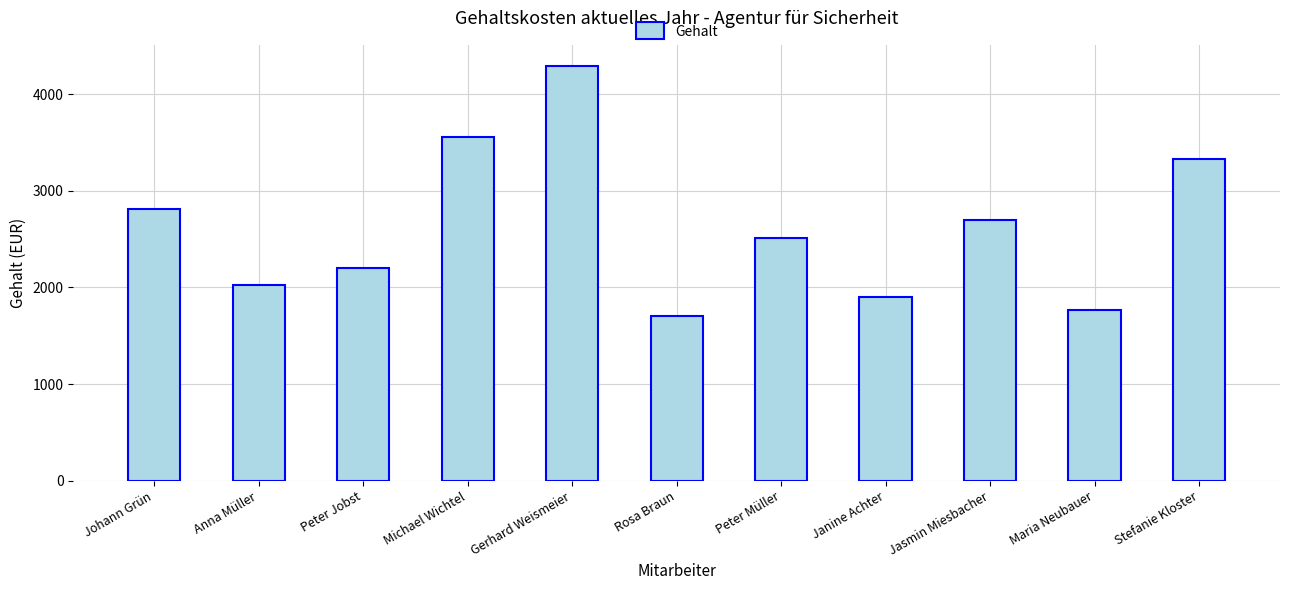

How many data points does each series have?

11